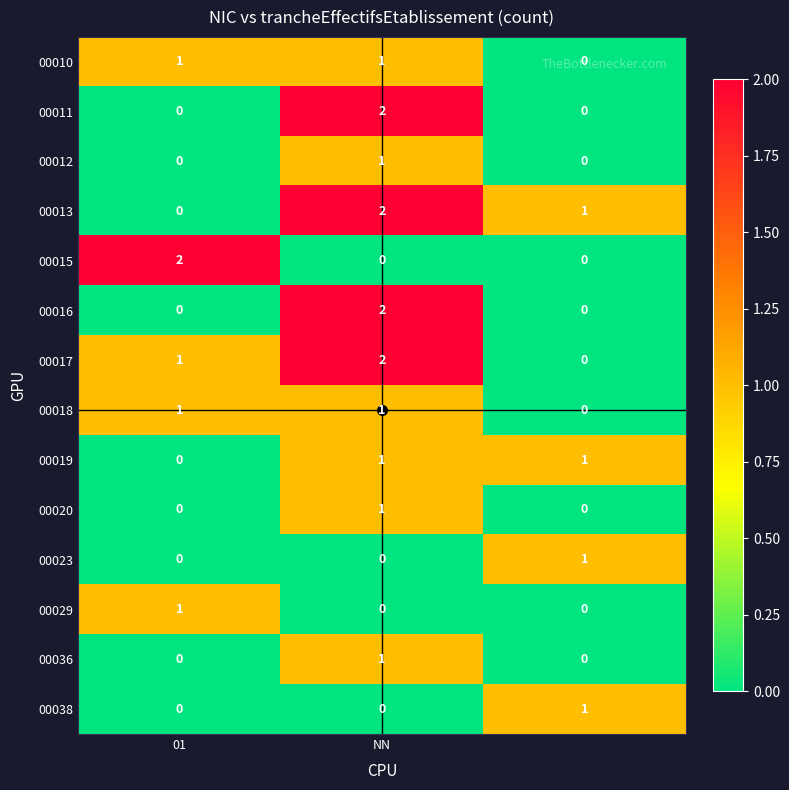

How many 00018 values are between 0 and 1?

3